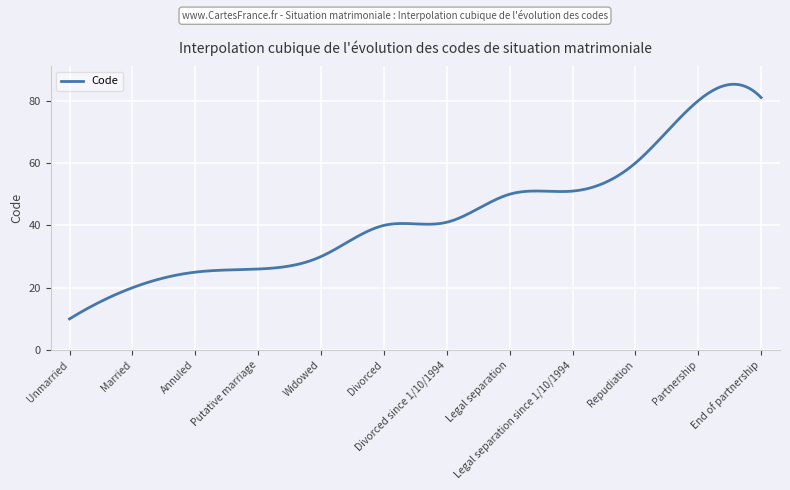

What is the minimum value shown in the chart?

10.0